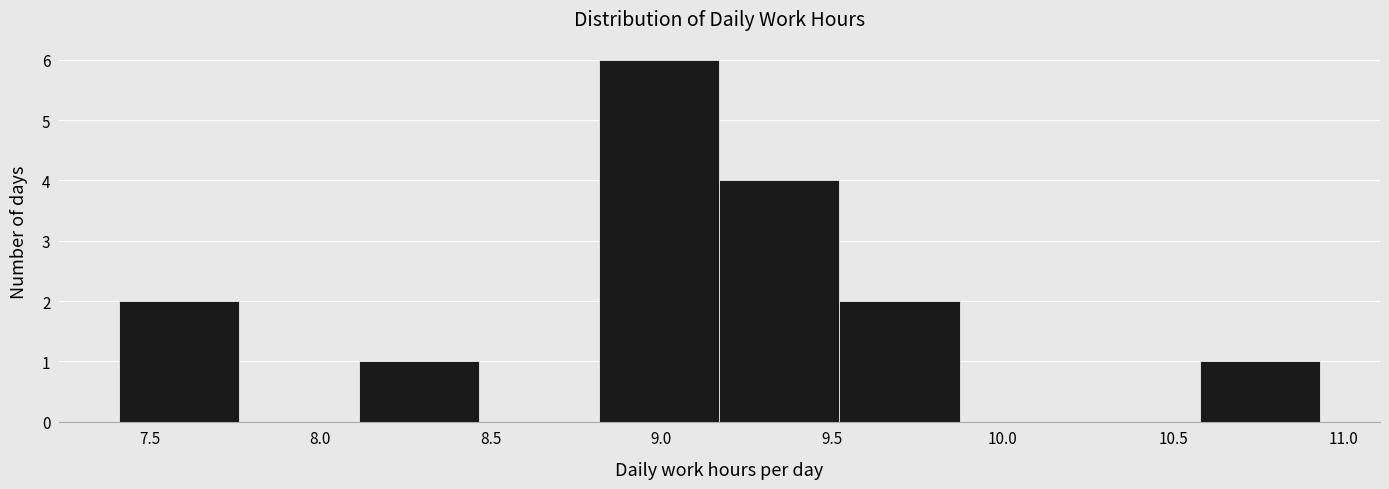

Reading left to right, transcribe this chart: for each bar, give the range it covers on the x-axis and its height. Neither the bar edges nor the heights are printed on the chart, so give them approximately, as read against the axes.

7.40 to 7.75: 2
7.75 to 8.10: 0
8.10 to 8.45: 1
8.45 to 8.80: 0
8.80 to 9.15: 6
9.15 to 9.50: 4
9.50 to 9.85: 2
9.85 to 10.25: 0
10.25 to 10.60: 0
10.60 to 10.95: 1